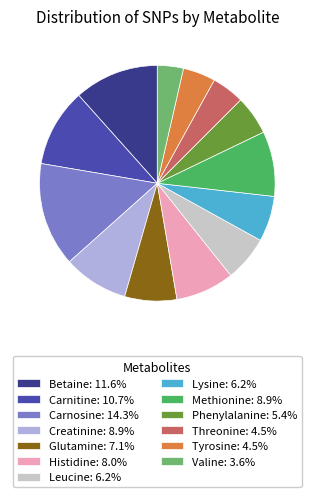

Approximately how many times larger is the value at Creatinine: 8.9% compared to Phenylalanine: 5.4%?

1.7